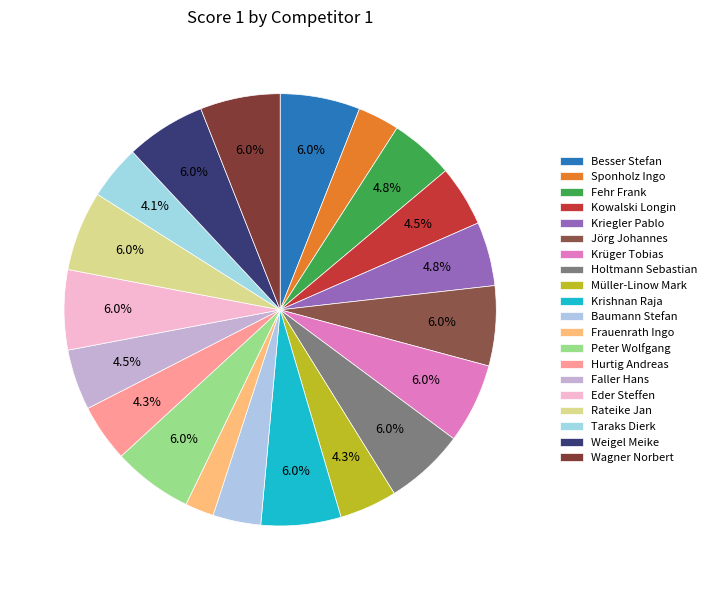

How many segments does this pie chart have?

20